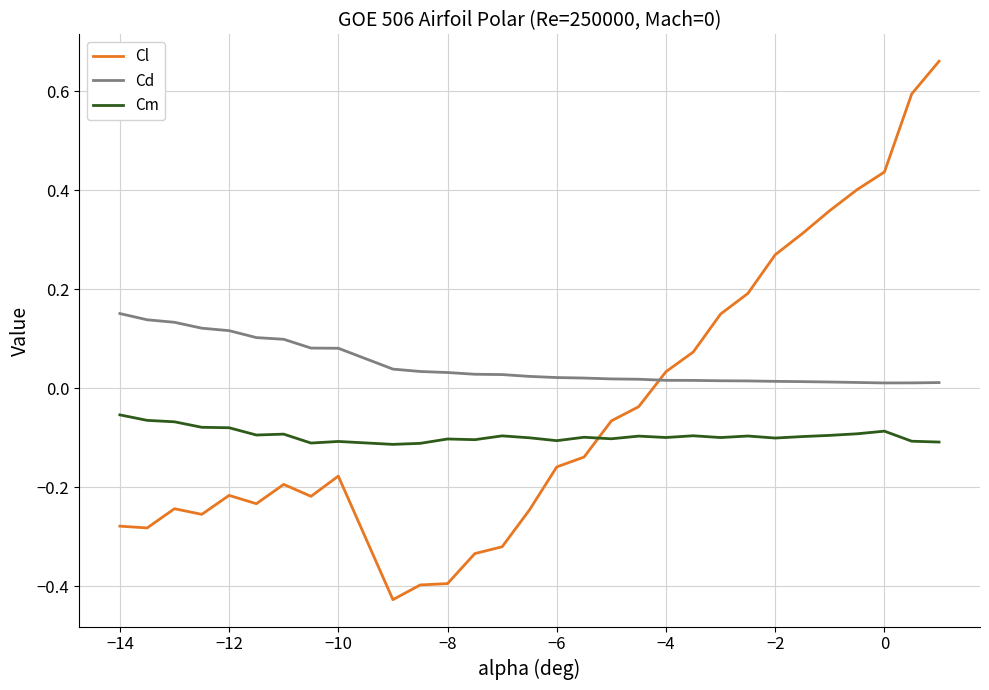

How many intersections are there between Cd and Cl?

1